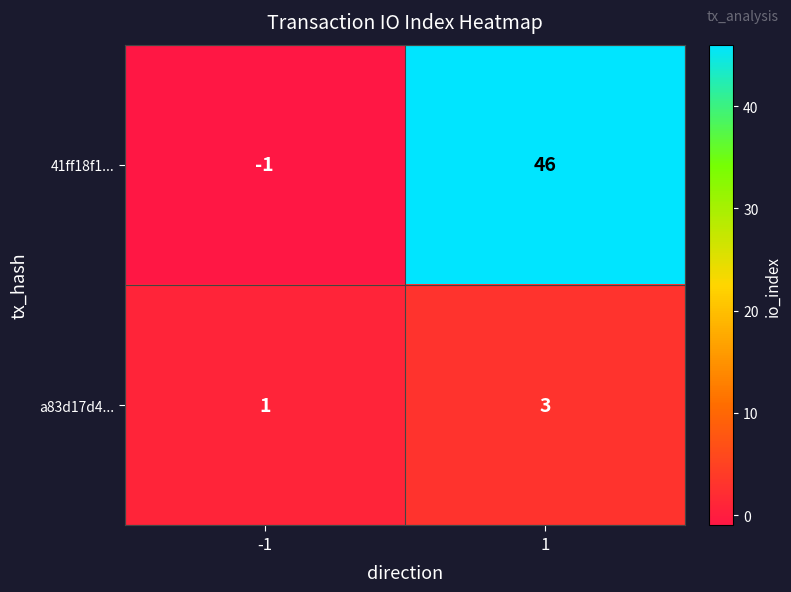

Which series has the largest range (max minus min)?

41ff18f1...